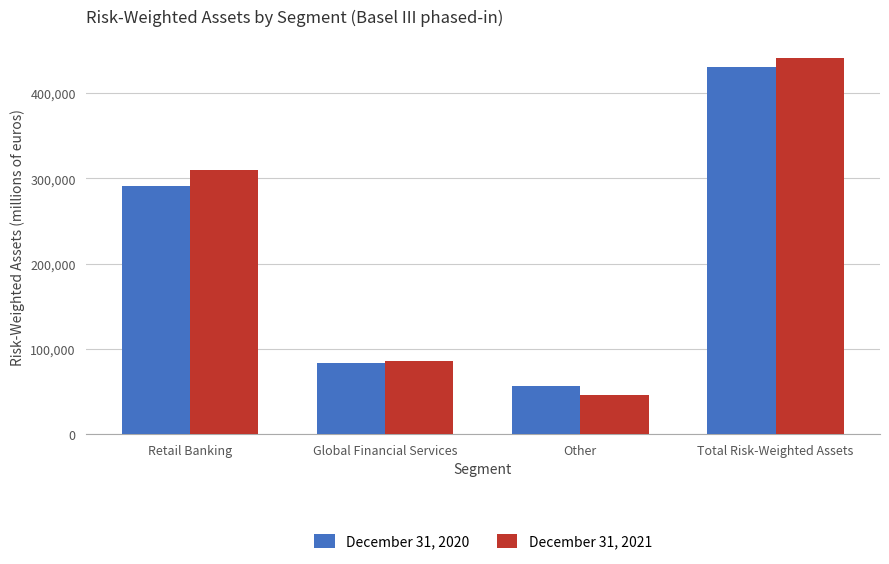

How many distinct data groups are displayed?

2